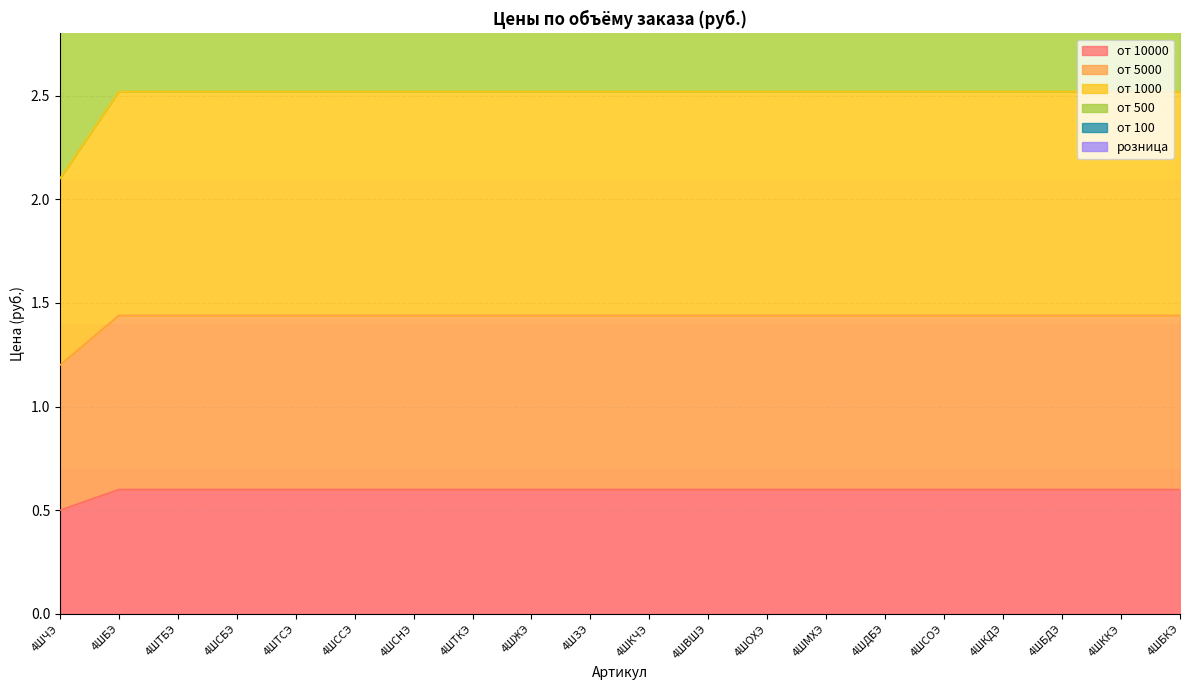

Which category has the lowest value in the от 1000 series?

4ШЧЭ